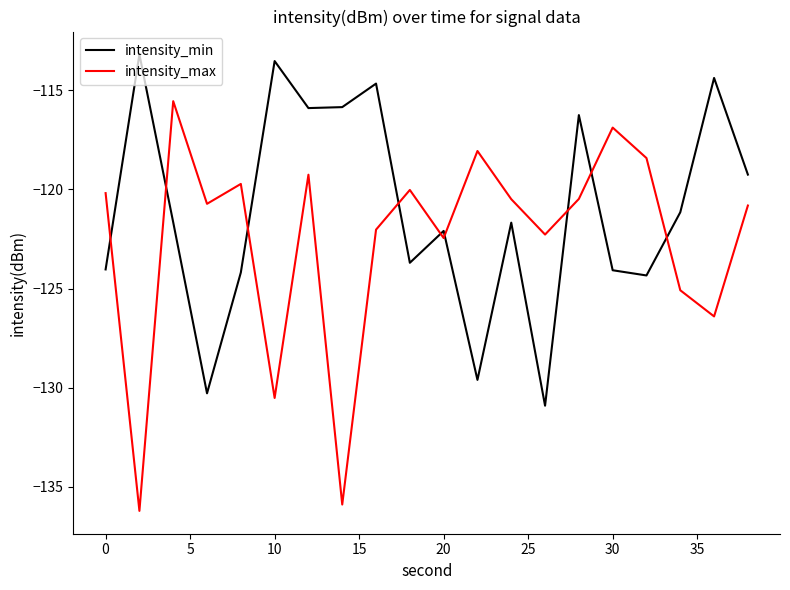

True or false: intensity_max and intensity_min intersect in this chart.

True